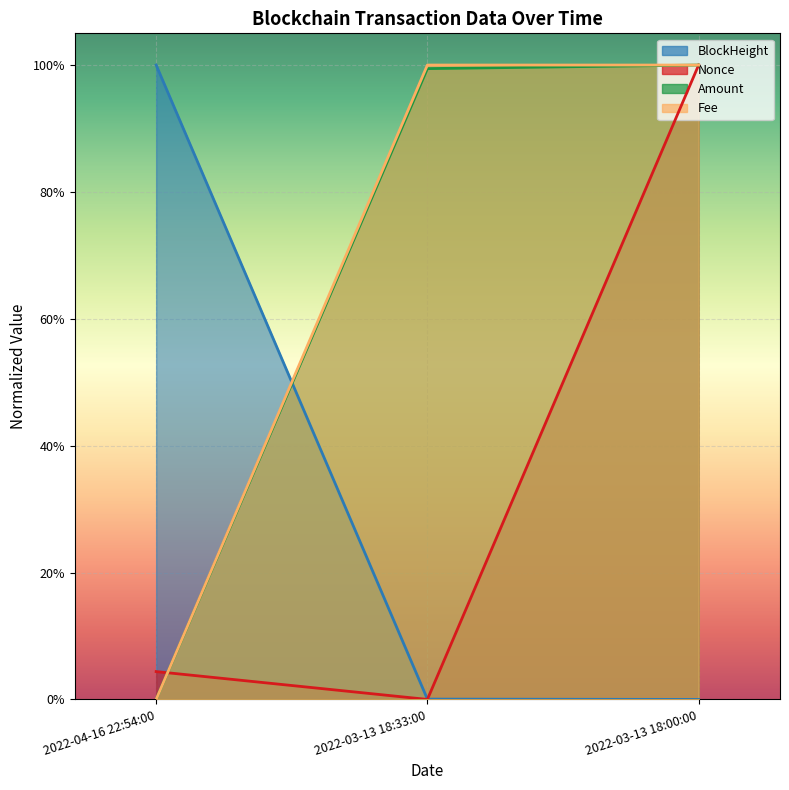

What is the value of the Amount point at the 2nd from the left?

1.0